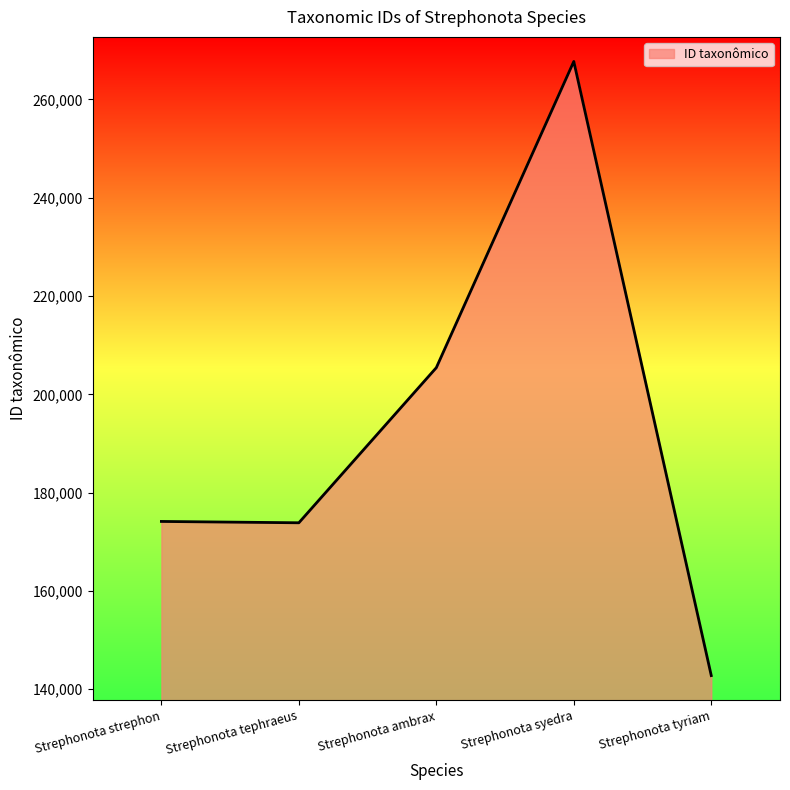

How many lines are shown in the chart?

1